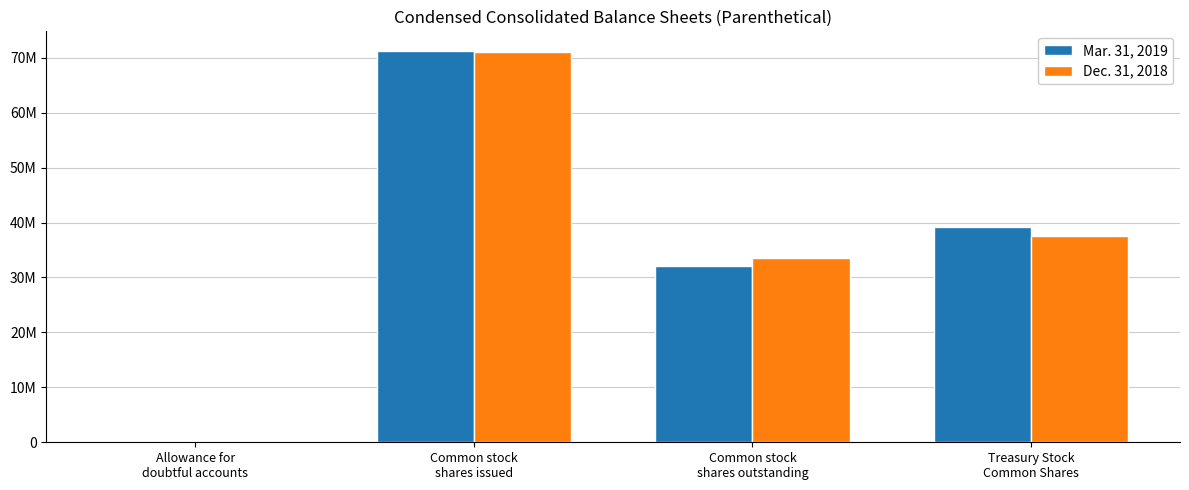

Which label corresponds to the largest value in the chart?

Common stock
shares issued